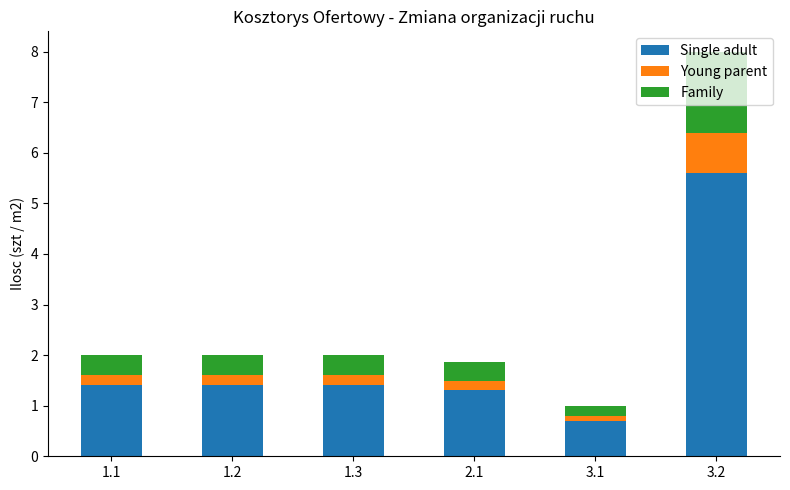

What is the sum of all Single adult values?

11.8